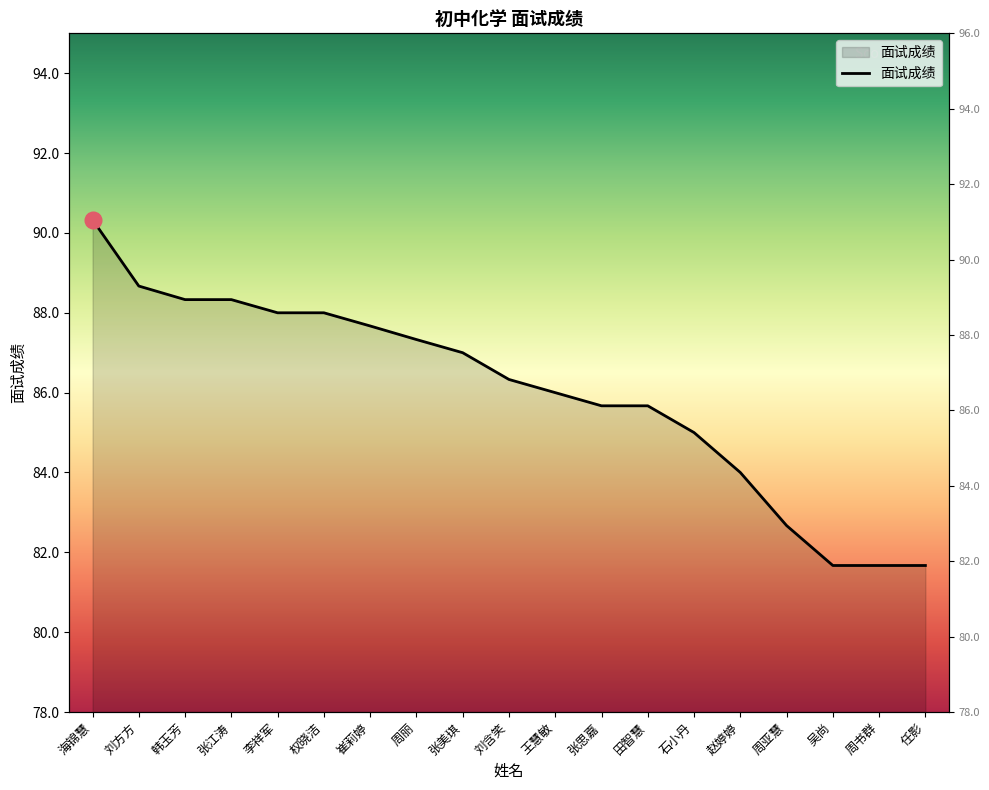

At which category does the chart reach its minimum across all series?

吴尚